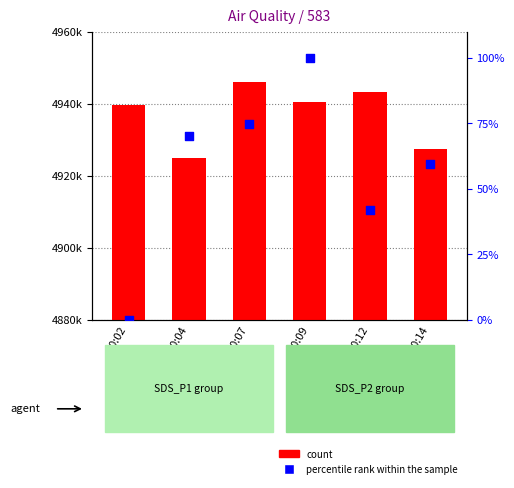

Is the value of Samples at 00:07 greater than the value of percentile rank within the sample at 00:12?

Yes